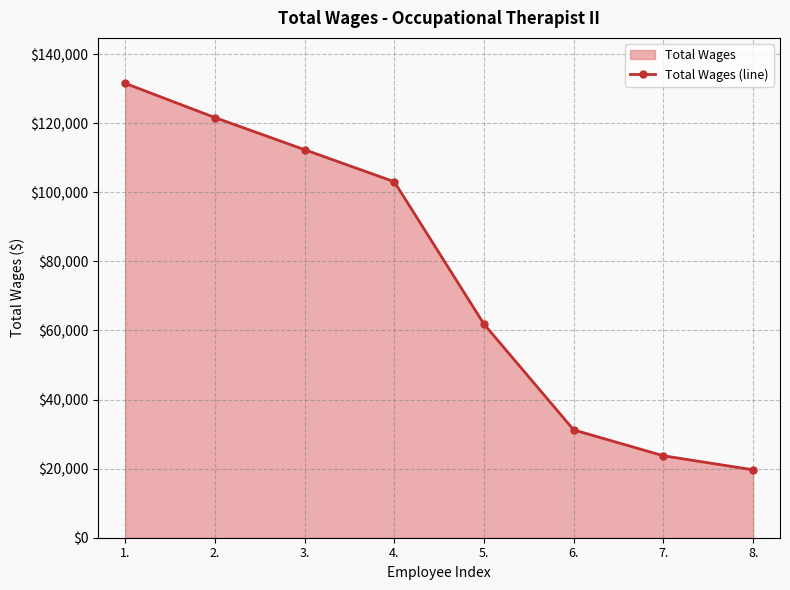

What is the greatest value displayed?

131533